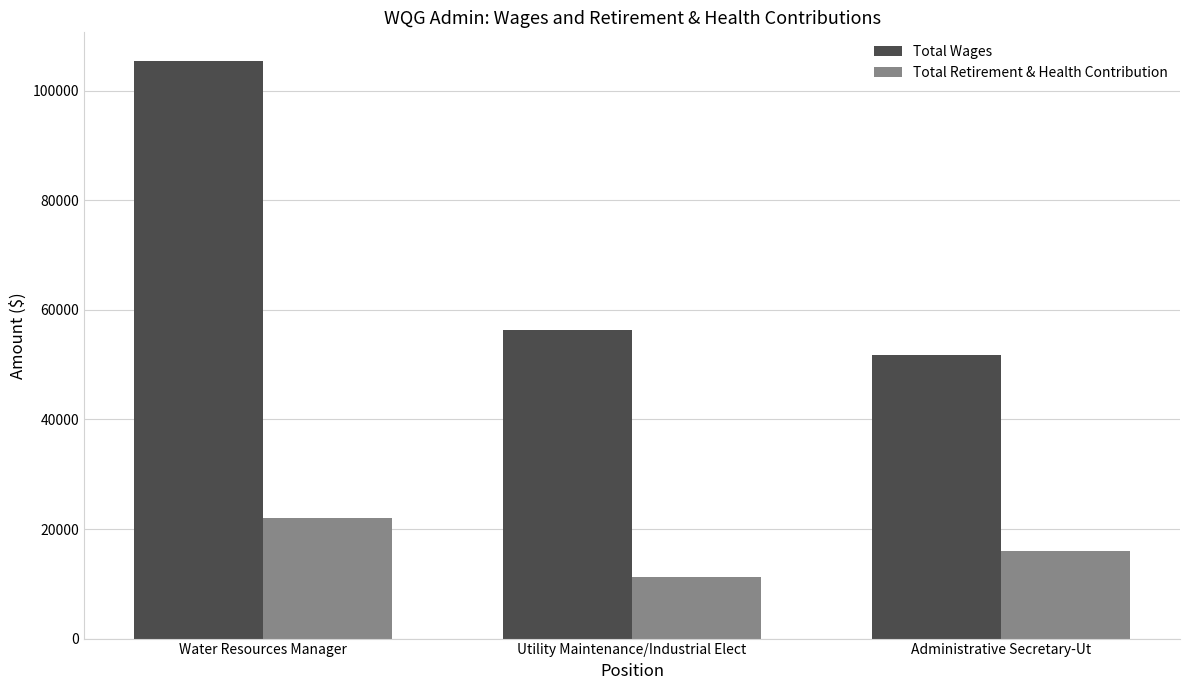

The Total Wages series shows 70907 at Administrative Secretary-Ut. True or false?

False